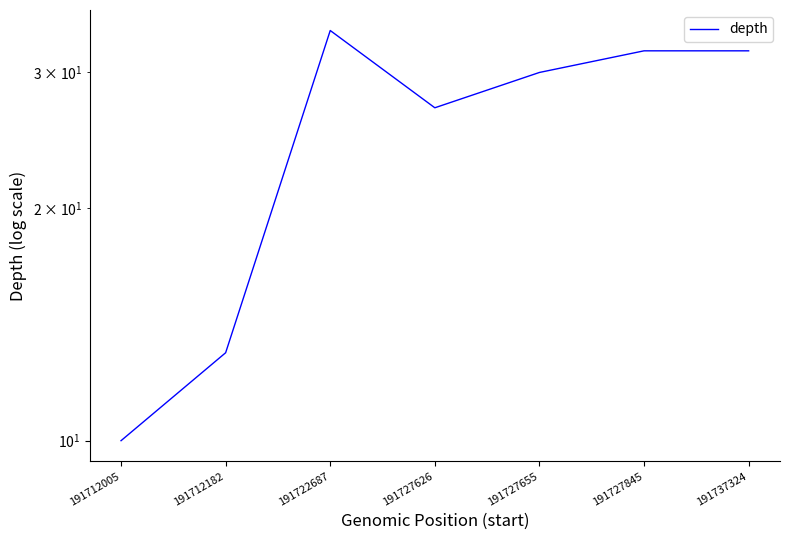

Rank the categories by value from highest to lowest.

191722687, 191727845, 191737324, 191727655, 191727626, 191712182, 191712005